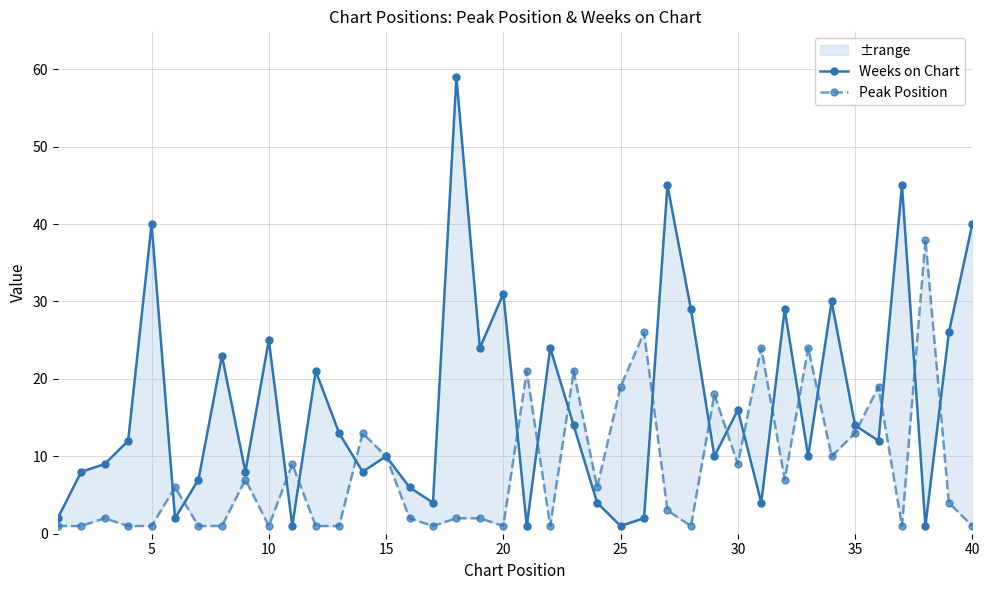

The Peak Position series shows 28 at 28. True or false?

False